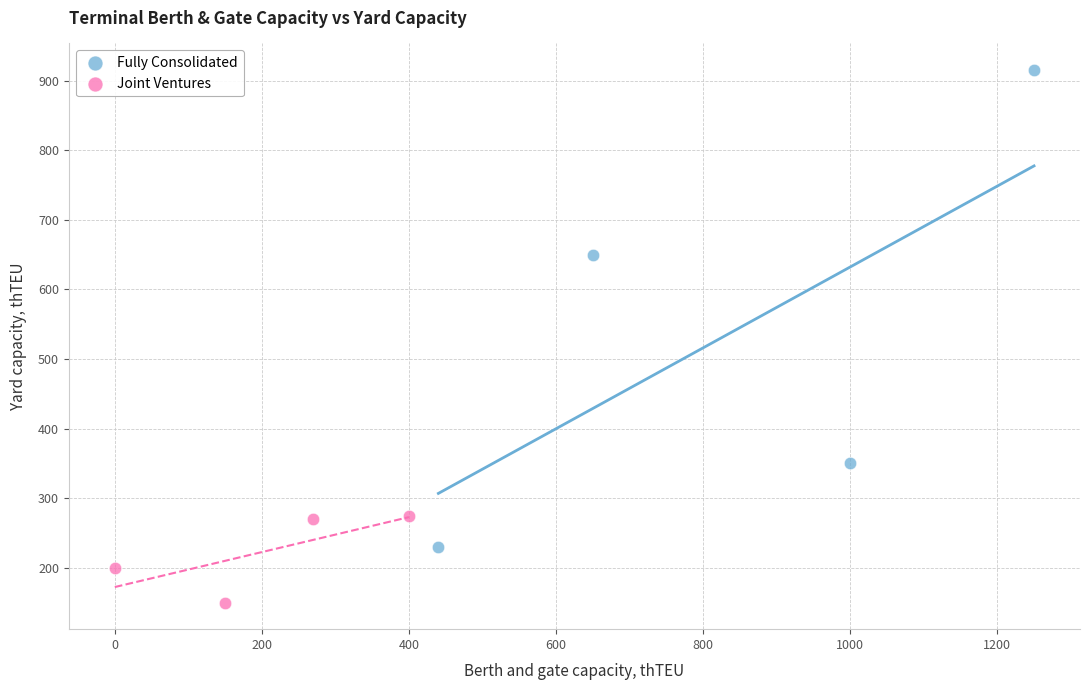

Which series contains the highest Y value?

Fully Consolidated